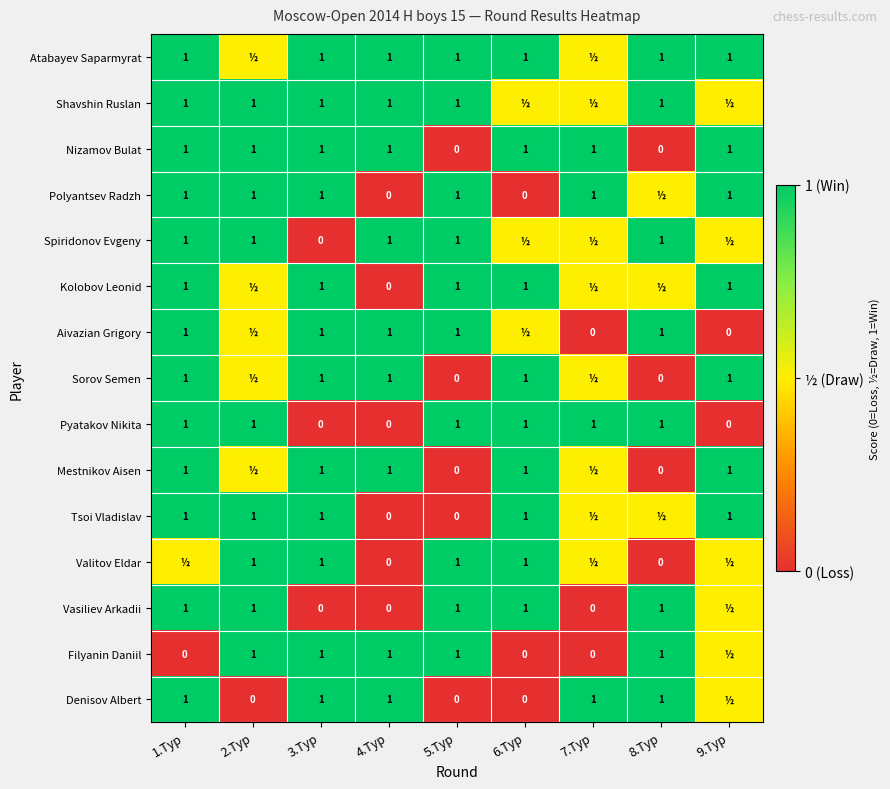

Which category has the highest value across all series?

1.Тур